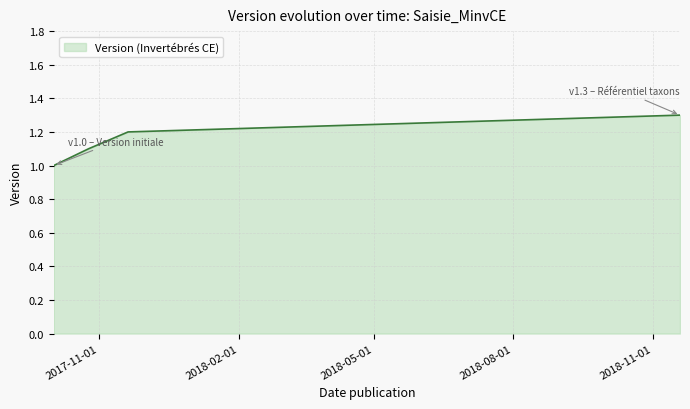

What is the greatest value displayed?

1.3